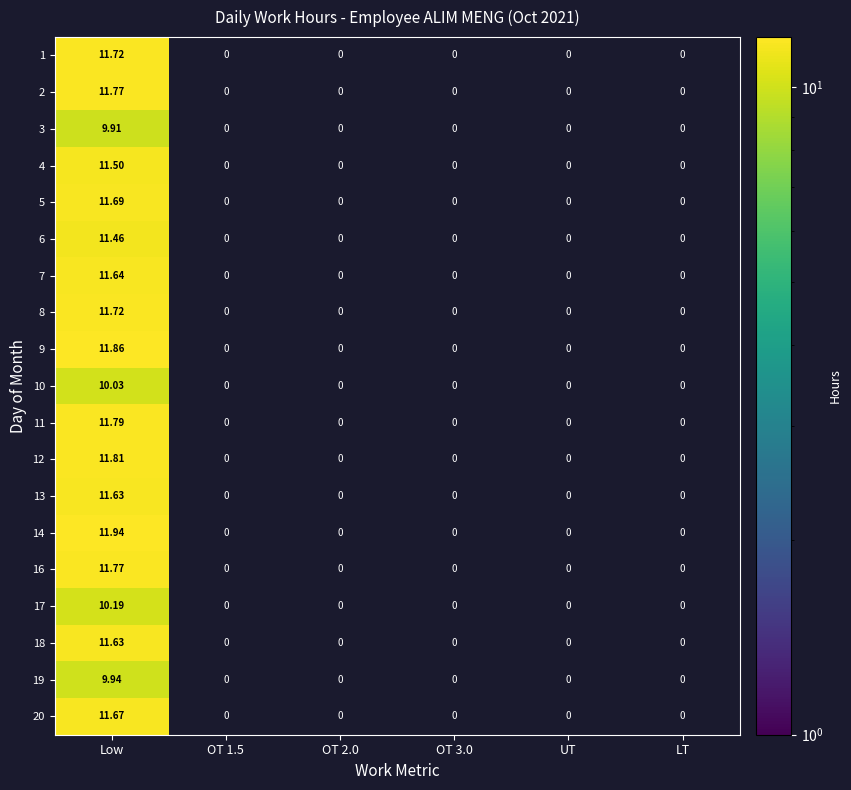

Rank the categories by 17 value from highest to lowest.

Low, OT 1.5, OT 2.0, OT 3.0, UT, LT